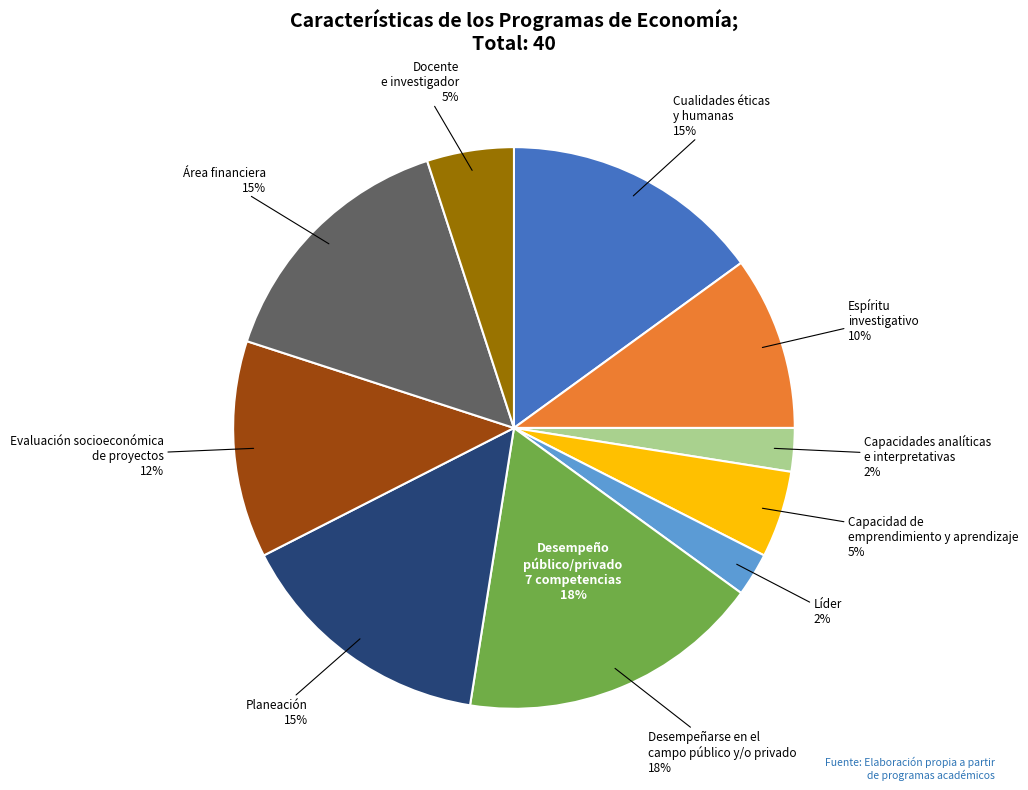

What is the ratio of the value at Planeación to the value at Desempeñarse en el campo público y/o privado?

0.9